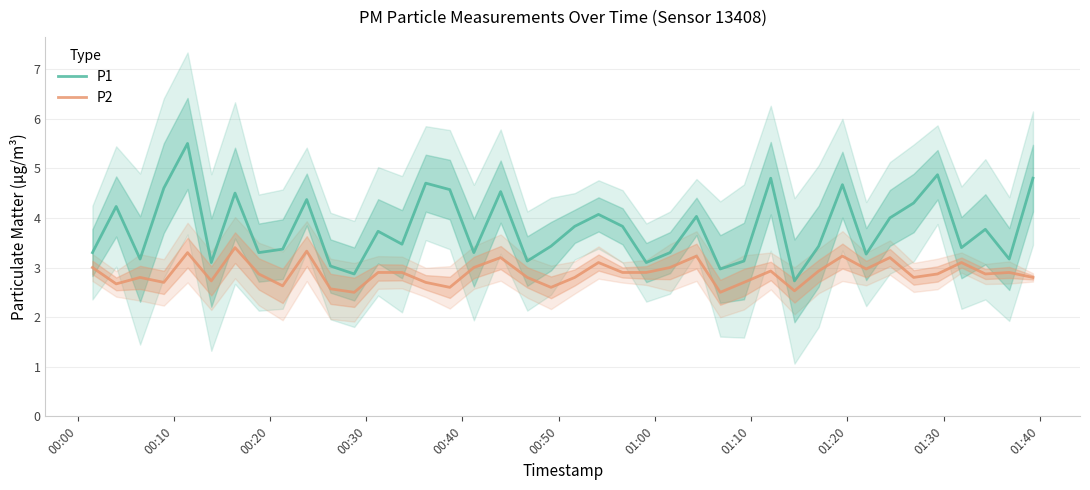

How many values in the P1 series are below 3?

3